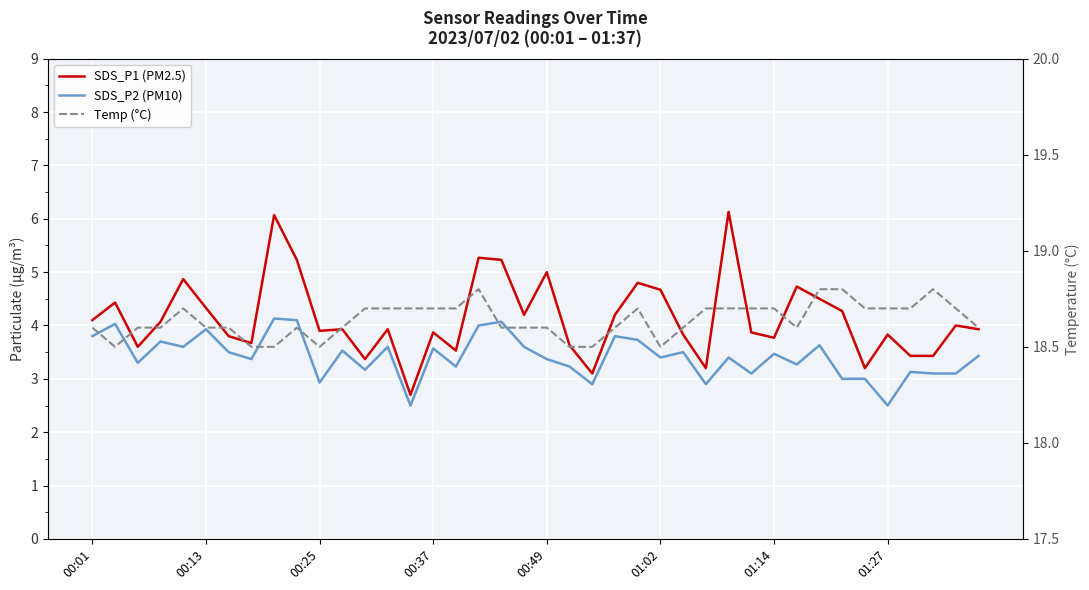

Where is SDS_P1 (PM2.5) nearest to the value 4?

38